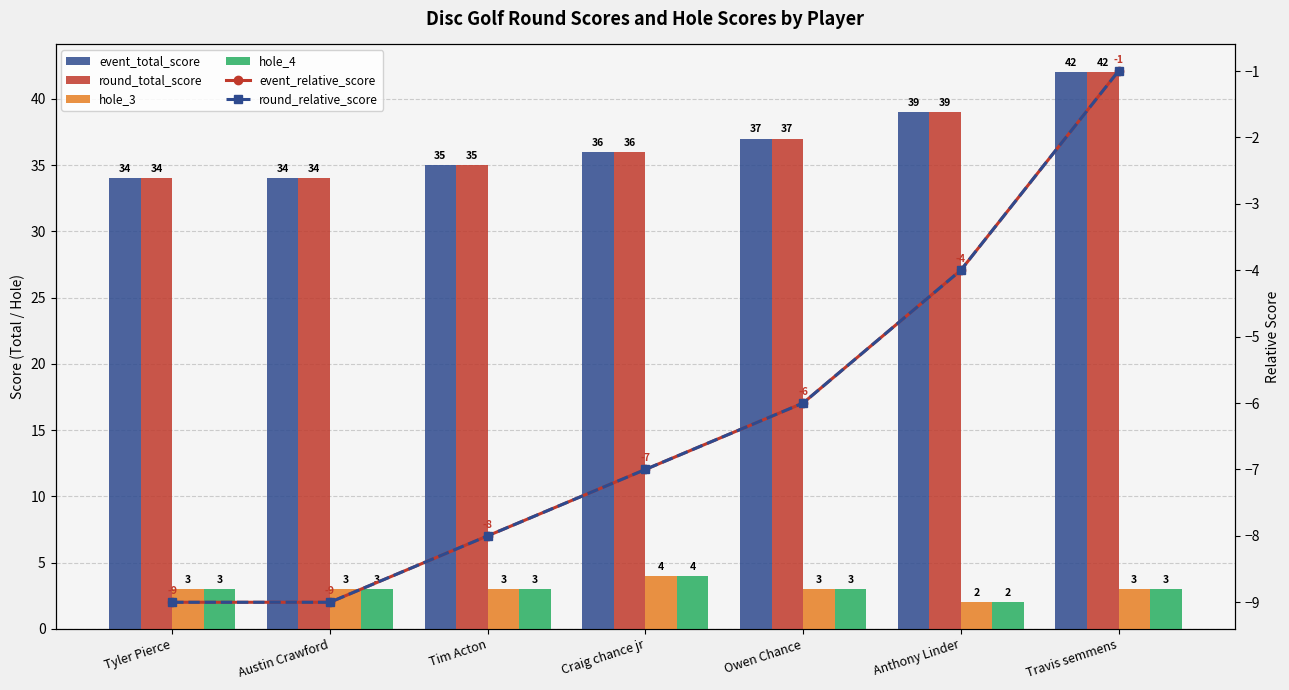

What position from the right is Travis semmens?

1